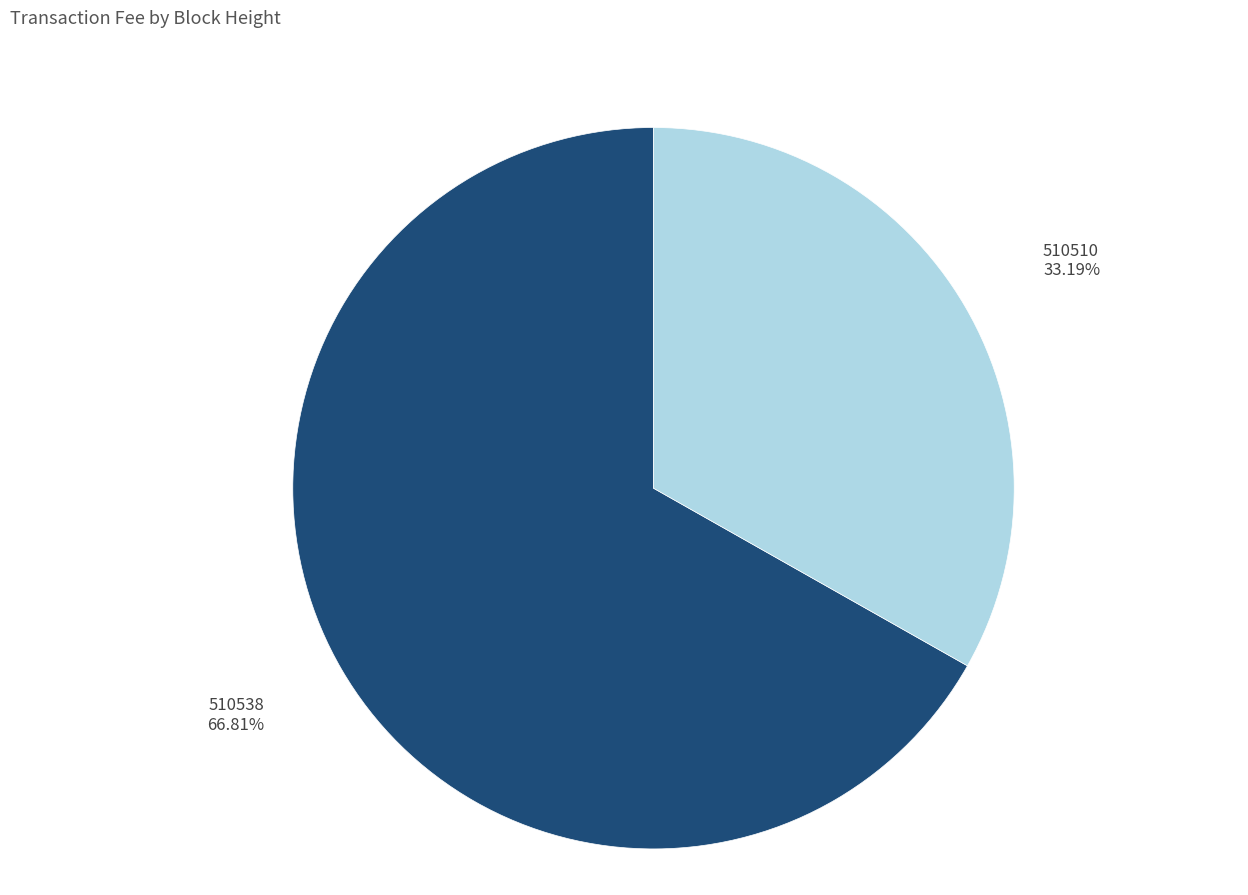

Is there any slice that represents more than half of the pie?

Yes